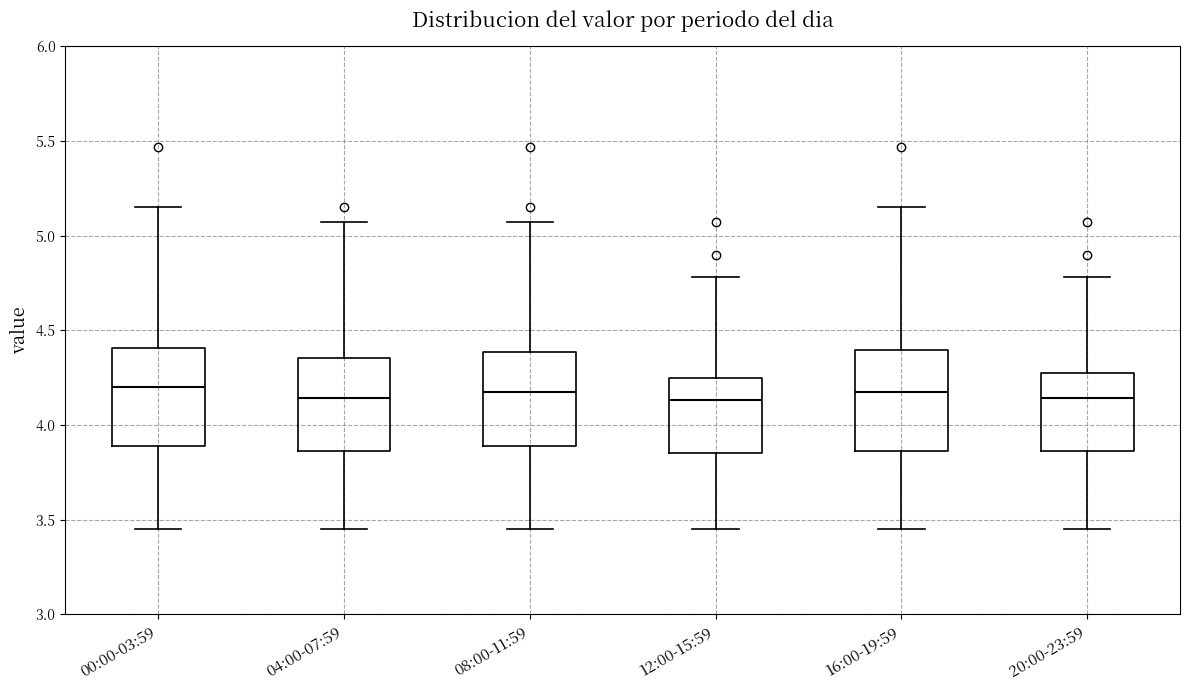

Reading left to right, read every box against the y-axis: the position of its median line, the range the box covers, and the ends of its whiskers. The values are not printed on the chart, so give them approximately, as read against the axis.

00:00-03:59: median 4.20, box 3.90 to 4.40, whiskers 3.45 to 5.15
04:00-07:59: median 4.15, box 3.85 to 4.35, whiskers 3.45 to 5.05
08:00-11:59: median 4.20, box 3.90 to 4.40, whiskers 3.45 to 5.05
12:00-15:59: median 4.15, box 3.85 to 4.25, whiskers 3.45 to 4.80
16:00-19:59: median 4.20, box 3.85 to 4.40, whiskers 3.45 to 5.15
20:00-23:59: median 4.15, box 3.85 to 4.25, whiskers 3.45 to 4.80